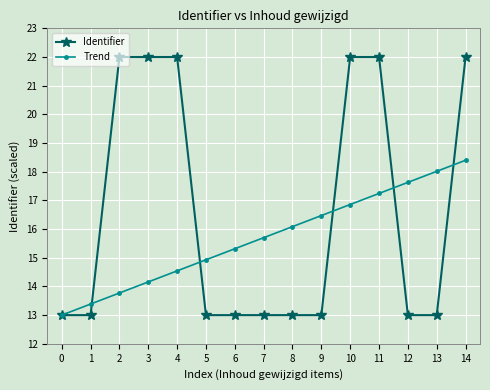

What is the difference between the highest and lowest values at 10?

5.1